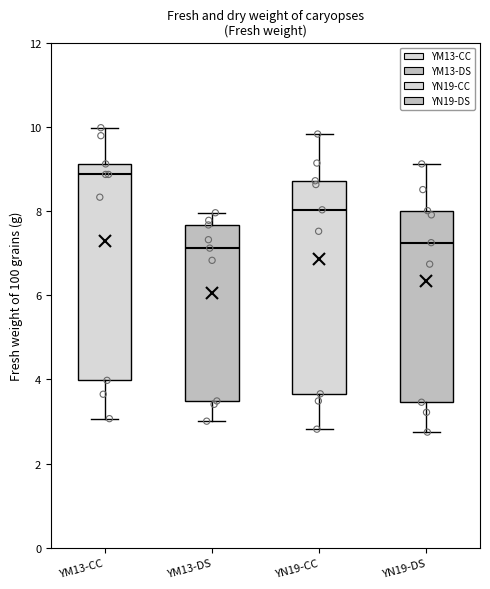

Reading left to right, read every box against the y-axis: the position of its median line, the range the box covers, and the ends of its whiskers. The values are not printed on the chart, so give them approximately, as read against the axis.

YM13-CC: median 8.8, box 4.0 to 9.2, whiskers 3.0 to 10.0
YM13-DS: median 7.2, box 3.4 to 7.6, whiskers 3.0 to 8.0
YN19-CC: median 8.0, box 3.6 to 8.8, whiskers 2.8 to 9.8
YN19-DS: median 7.2, box 3.4 to 8.0, whiskers 2.8 to 9.2